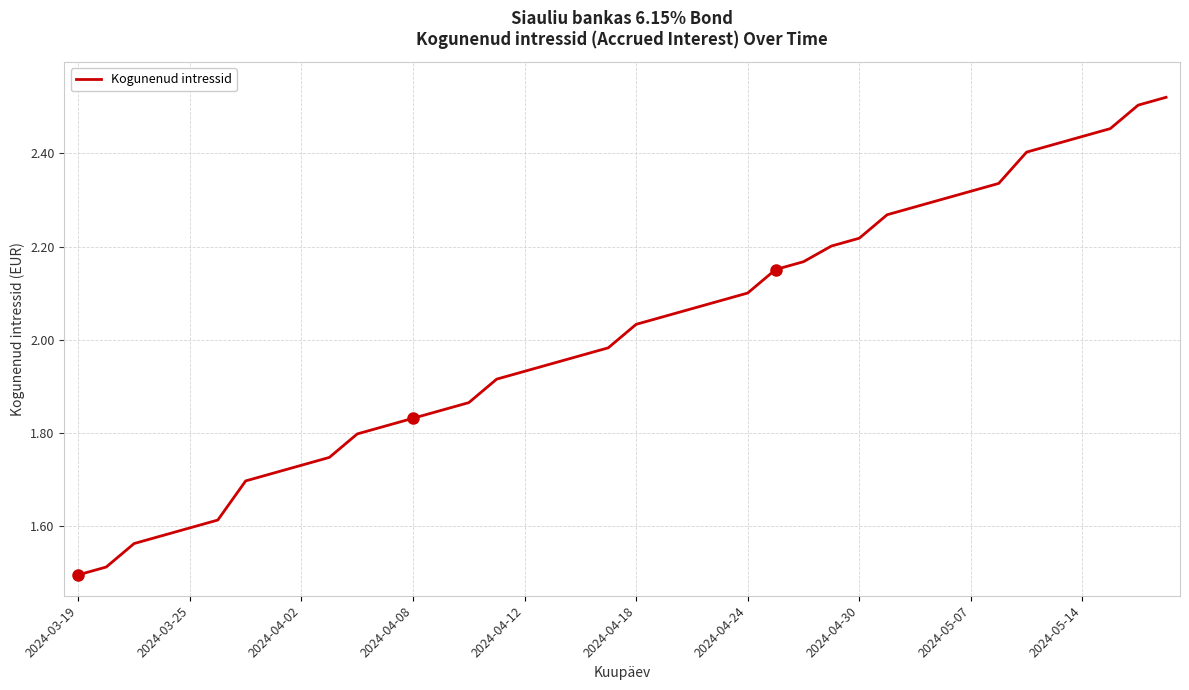

What is the difference between the maximum and minimum values?

1.0